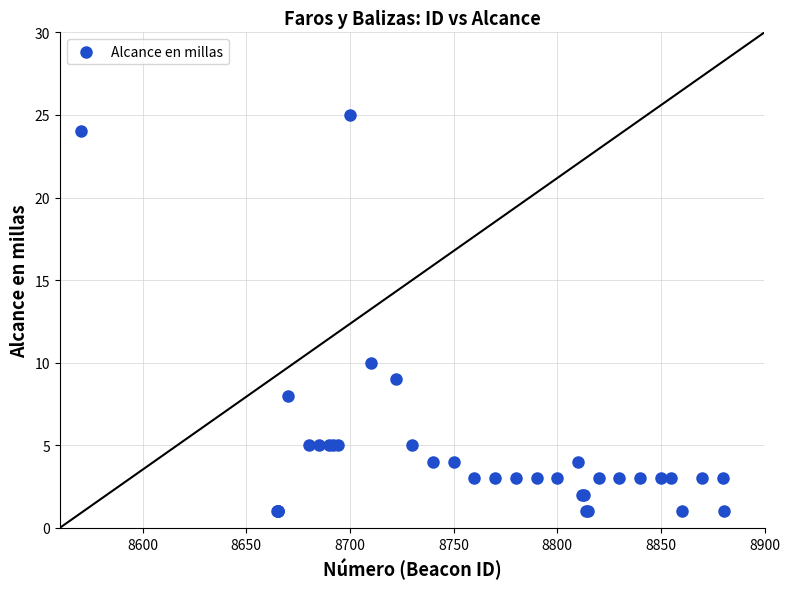

What Y value in the scatter plot is closest to 13?

10